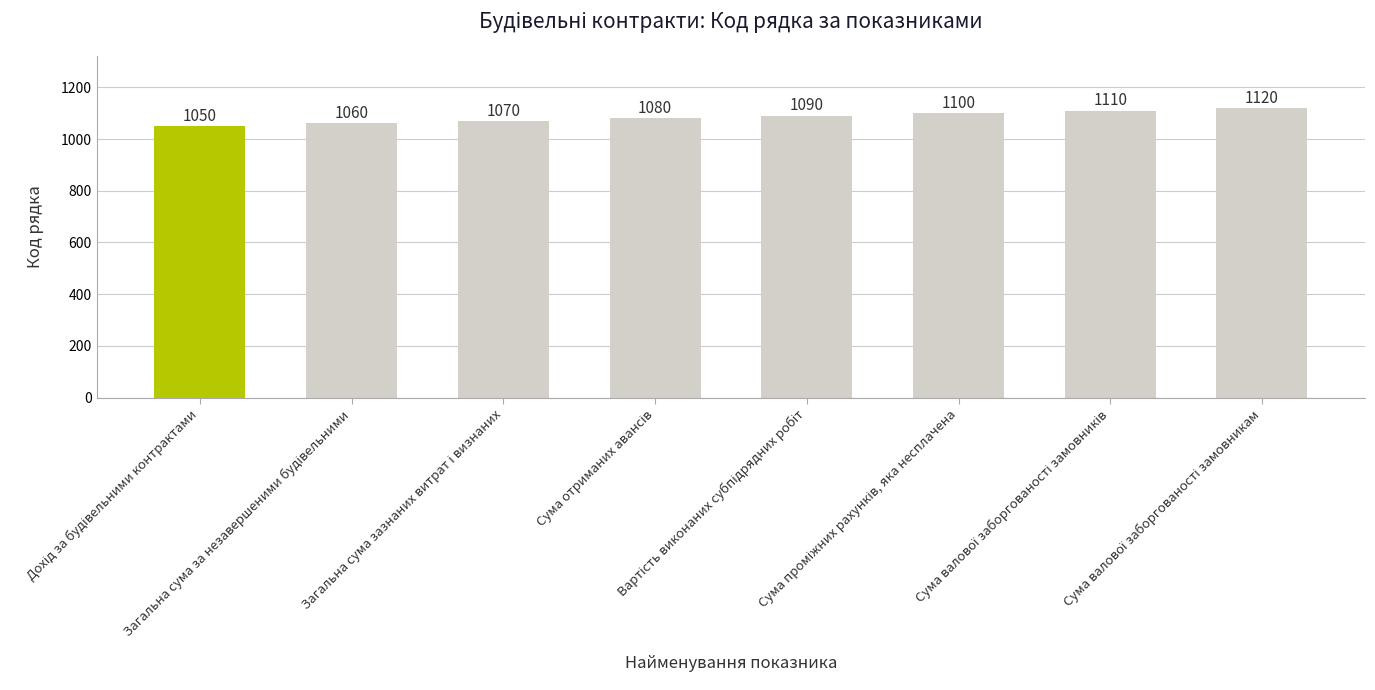

What is the difference between the maximum and minimum values?

70